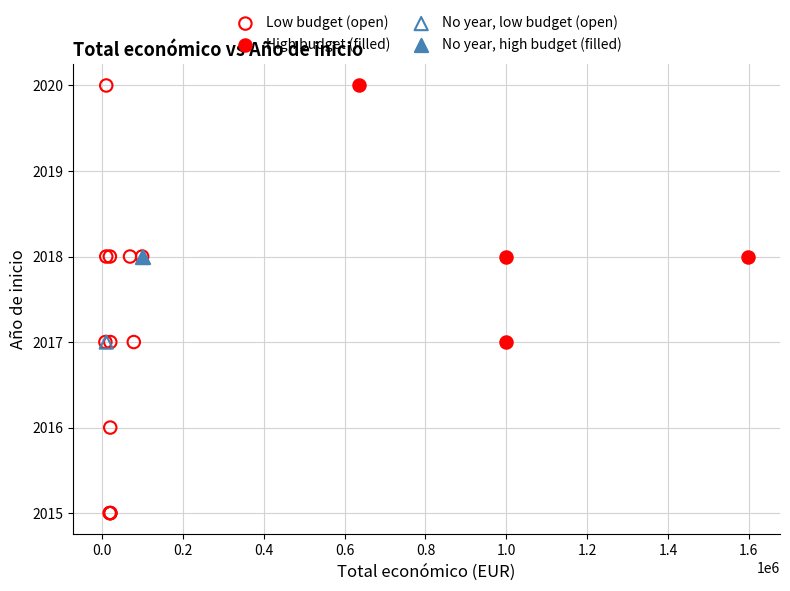

What are all the series names shown in the legend?

Low budget (open), High budget (filled), No year, low budget (open), No year, high budget (filled)